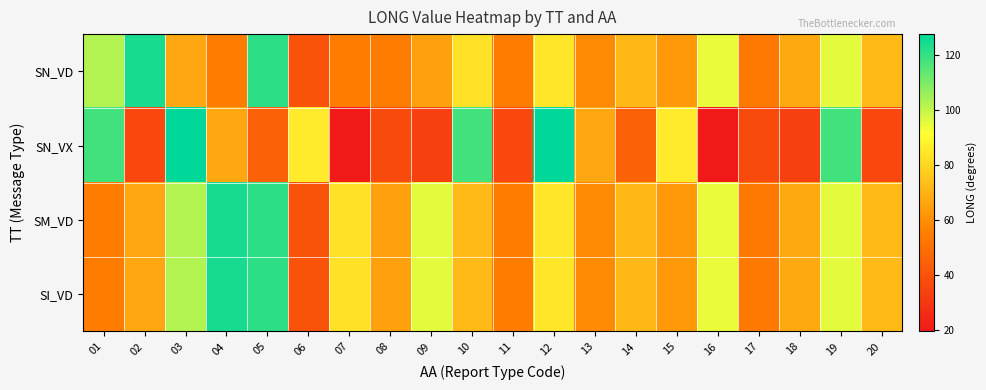

What is the greatest value displayed?

127.5